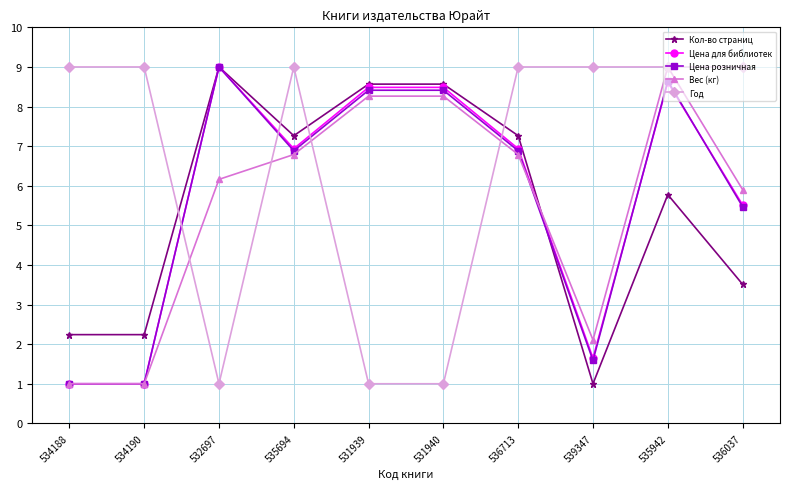

Is it true that Вес (кг) equals 1.3 at 534188?

False